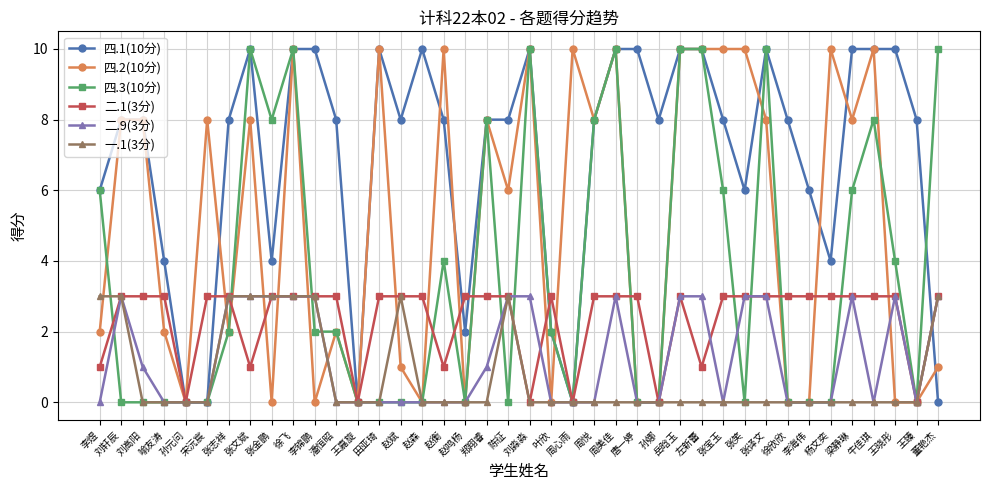

What is the spread (max minus min) of values at 赵衡?

10